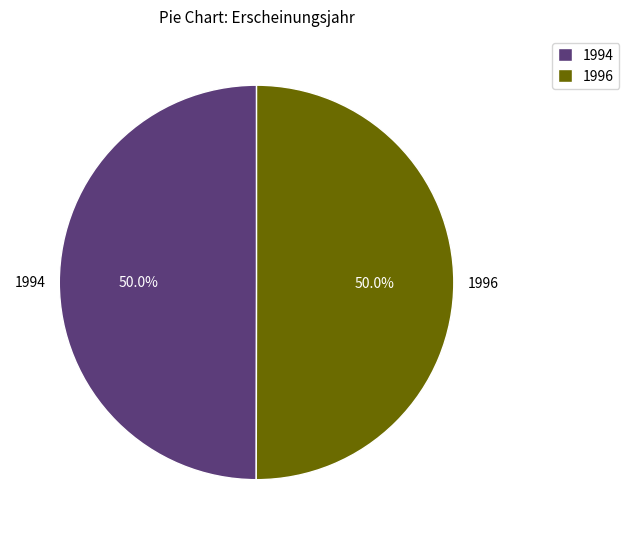

What percentage do 1996 and 1994 together represent?

100.0%